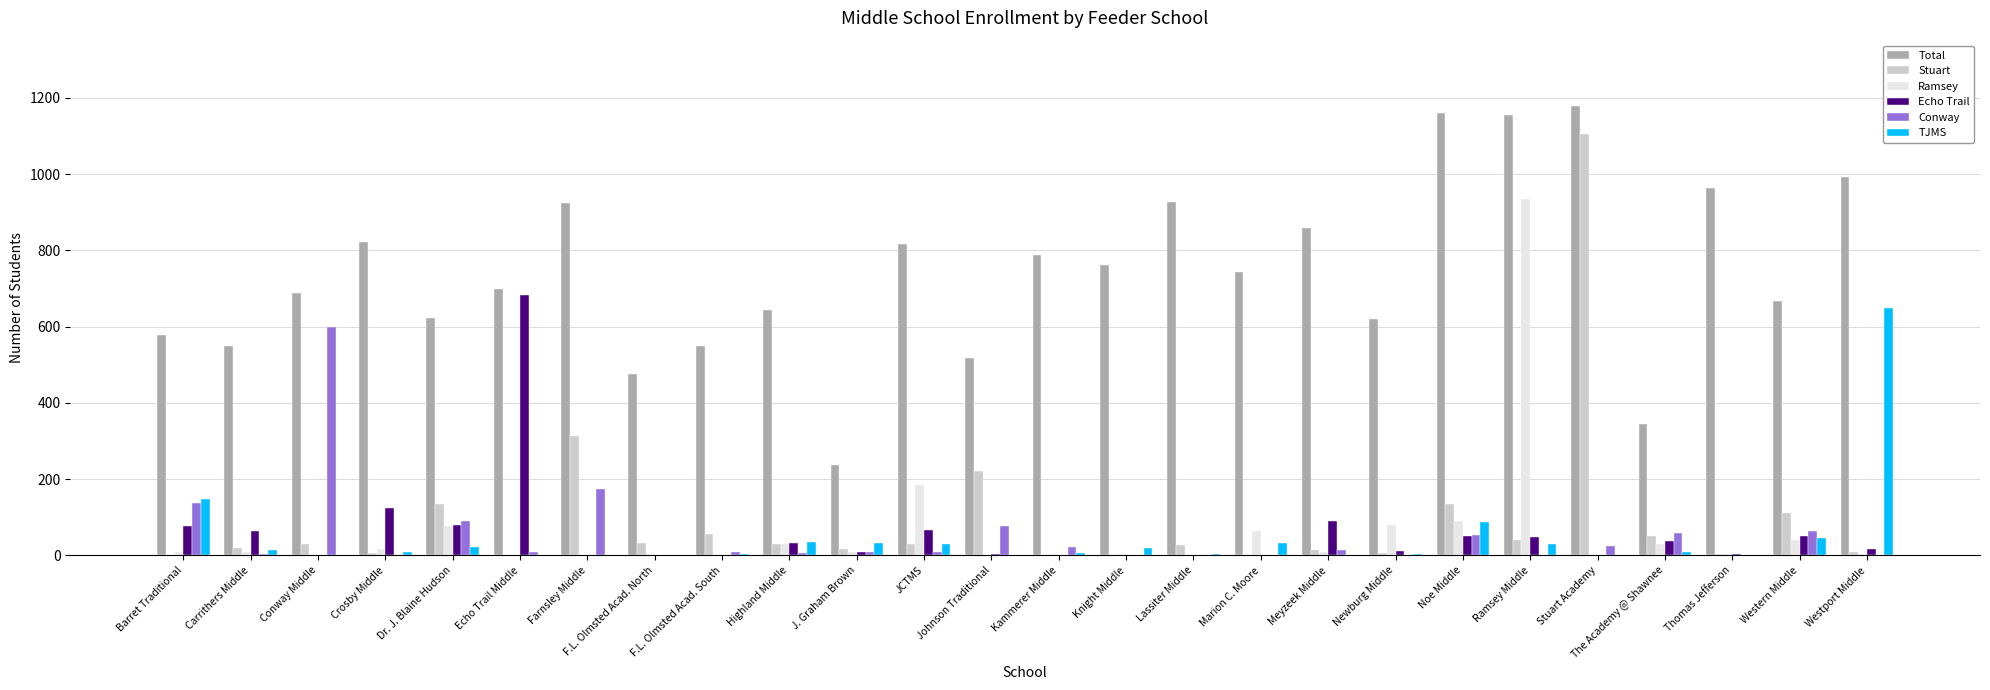

What is the total value across all series at Ramsey Middle?

2210